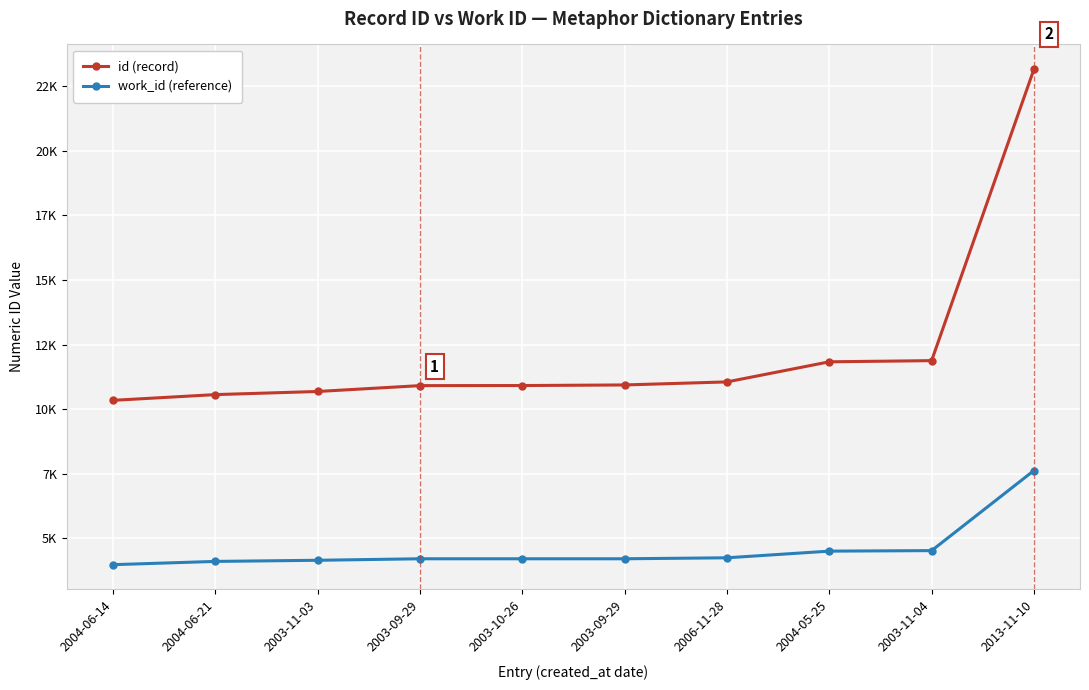

True or false: work_id (reference) and id (record) intersect in this chart.

False